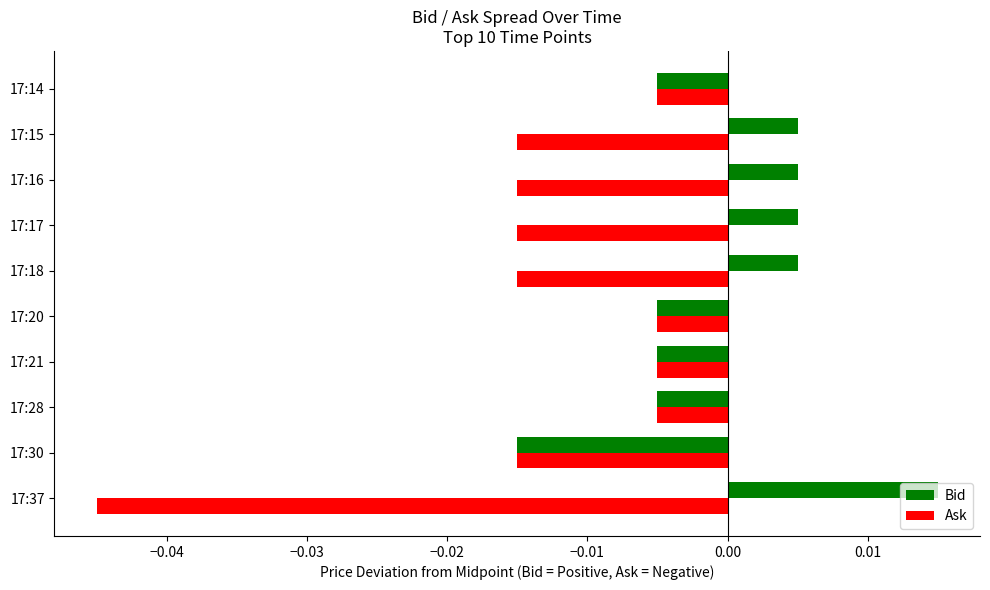

Rank the series by their average value, from lowest to highest.

Ask, Bid